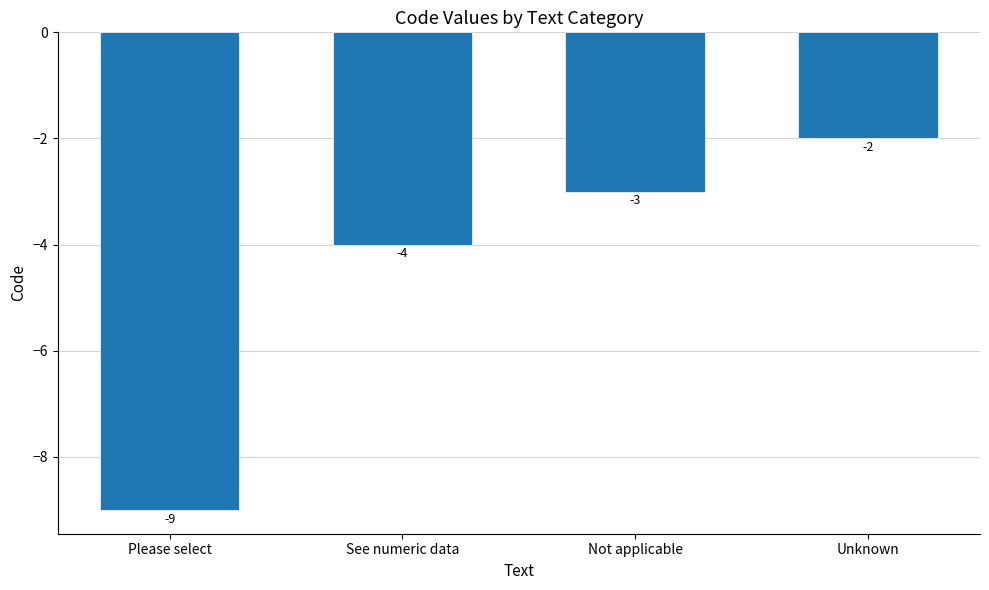

What position from the left is Unknown?

4